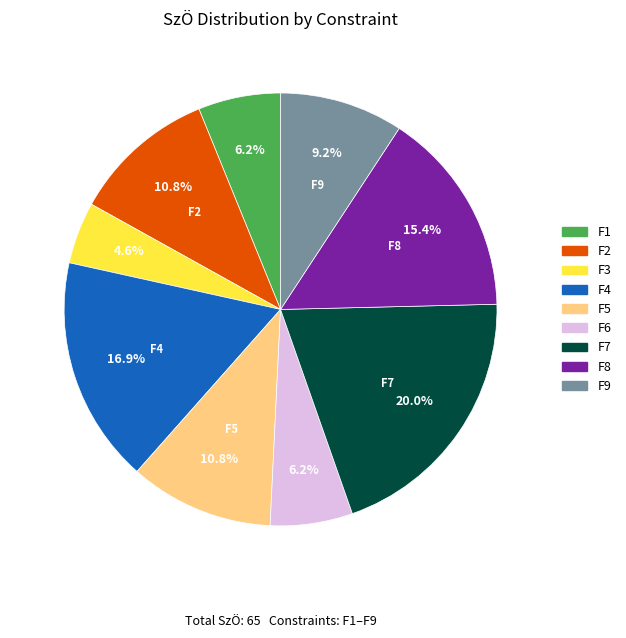

Does F3 account for over 50% of the chart?

No